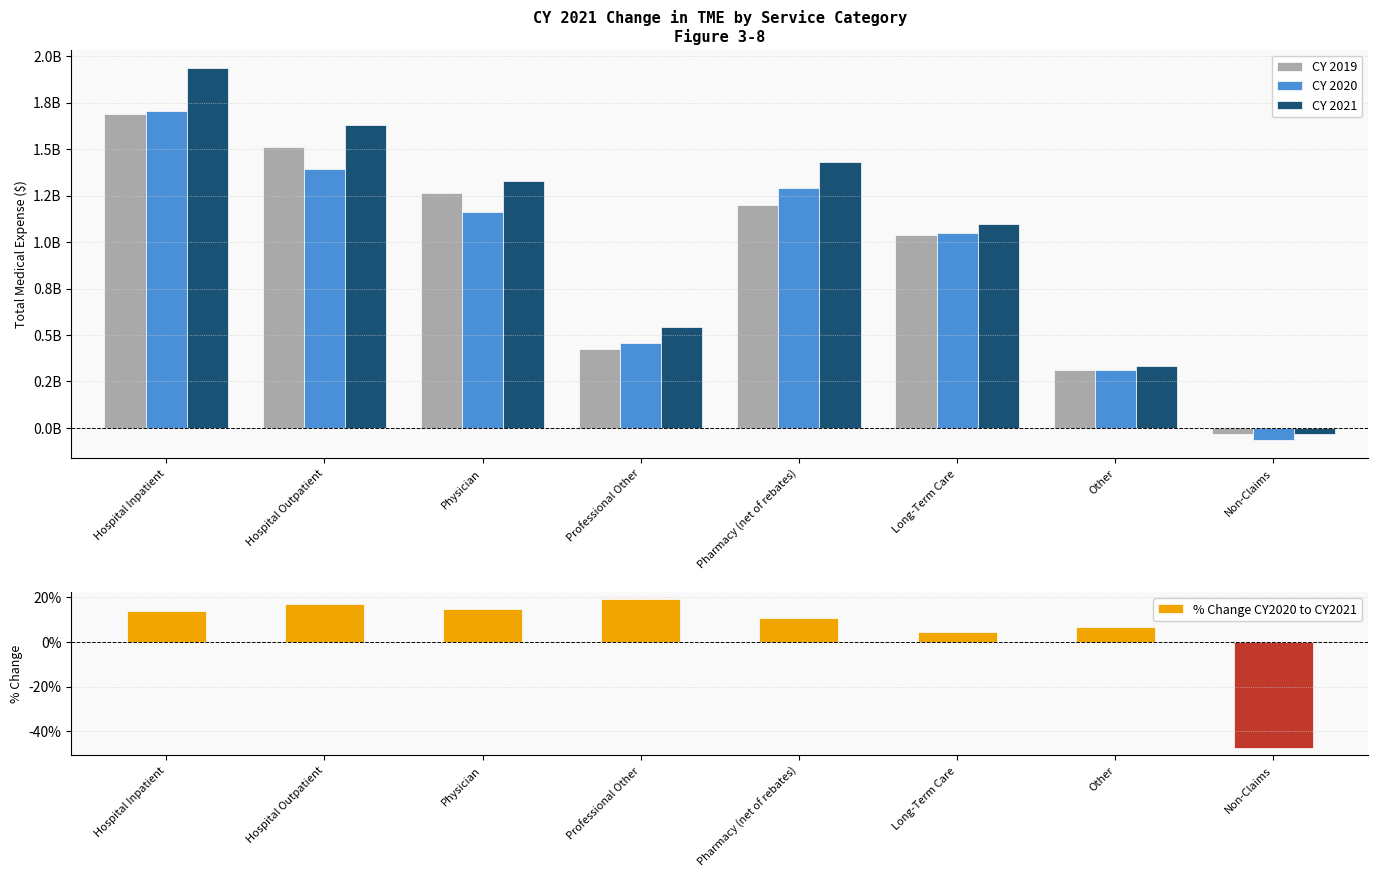

At how many categories does at least one series exceed 644452966?

5